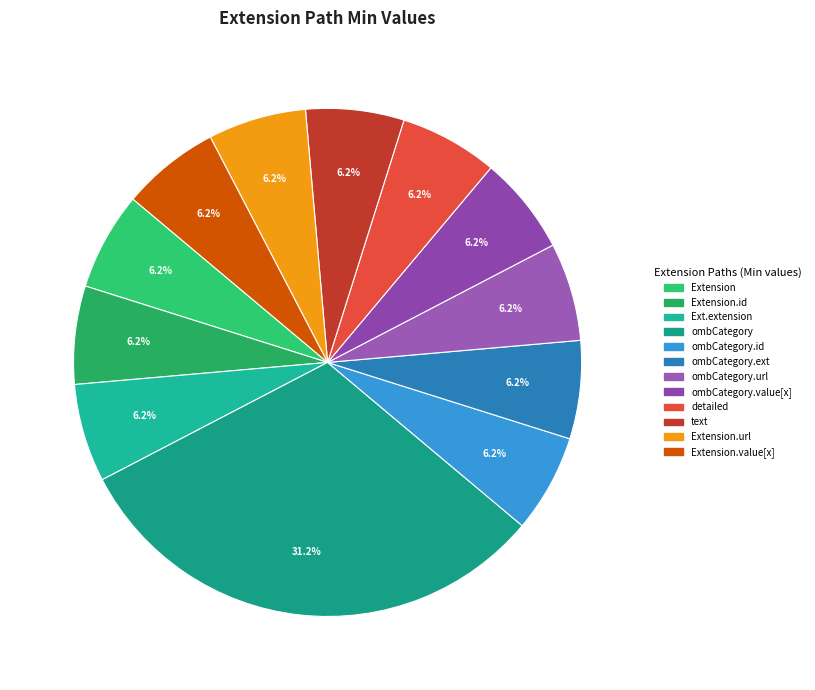

To the nearest percent, what is the average slice percentage?

8%